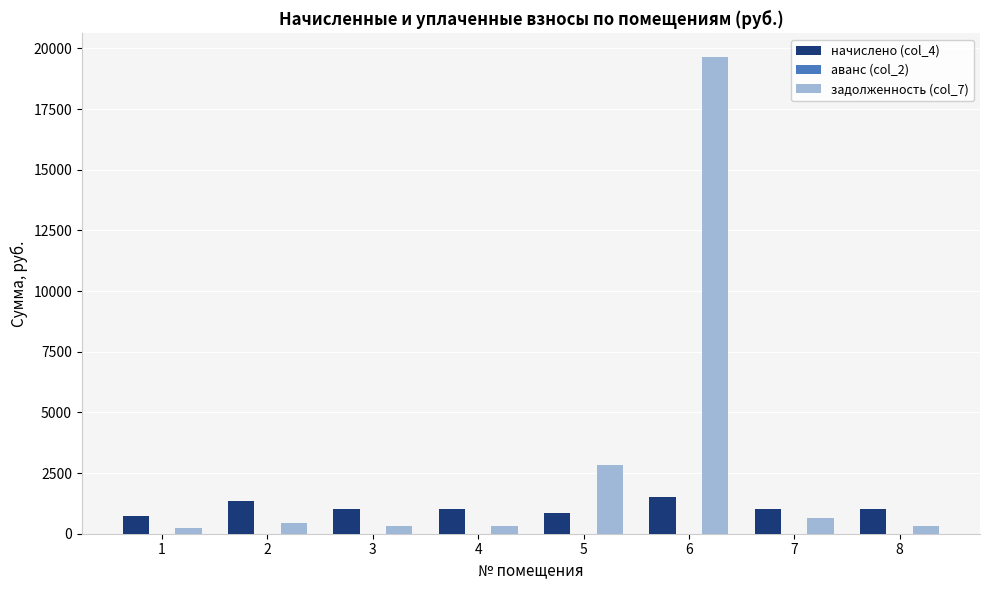

The начислено (col_4) series shows 1811.6 at 7. True or false?

False